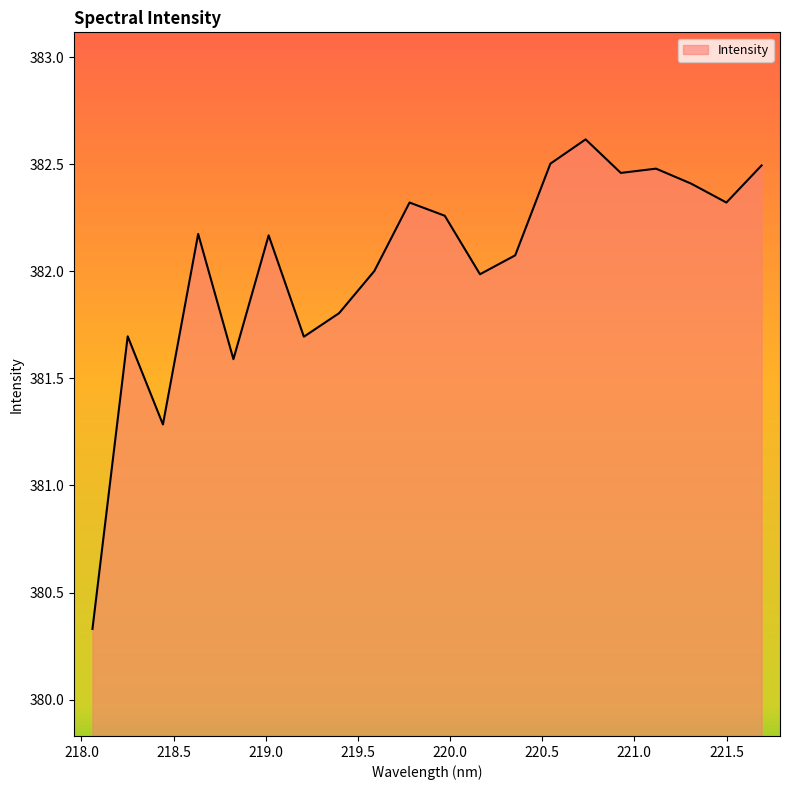

What is the smallest value displayed?

380.3